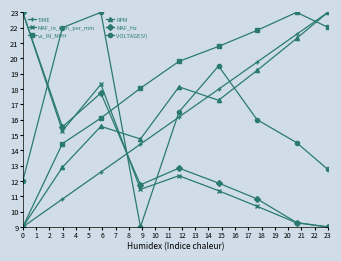

In MAF_Hz, how many points are higher than both neighbors (excluding endpoints)?

2